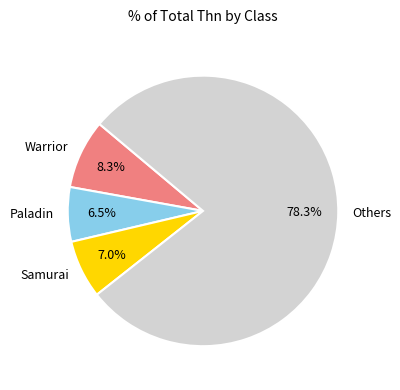

What portion of the pie excludes Samurai?

93.0%